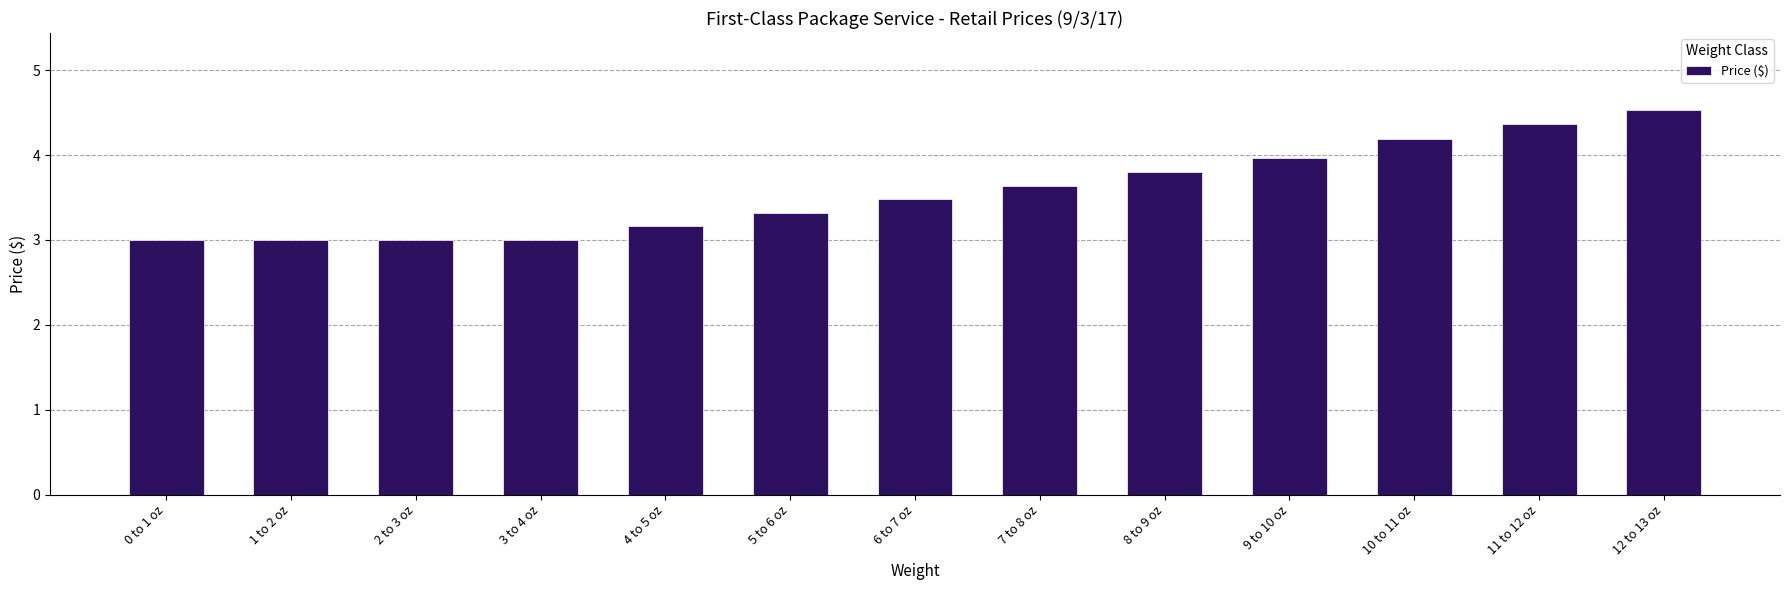

Reading left to right, what are all the values shown in this chart?

3.0	3.0	3.0	3.0	3.2	3.3	3.5	3.6	3.8	4.0	4.2	4.4	4.5